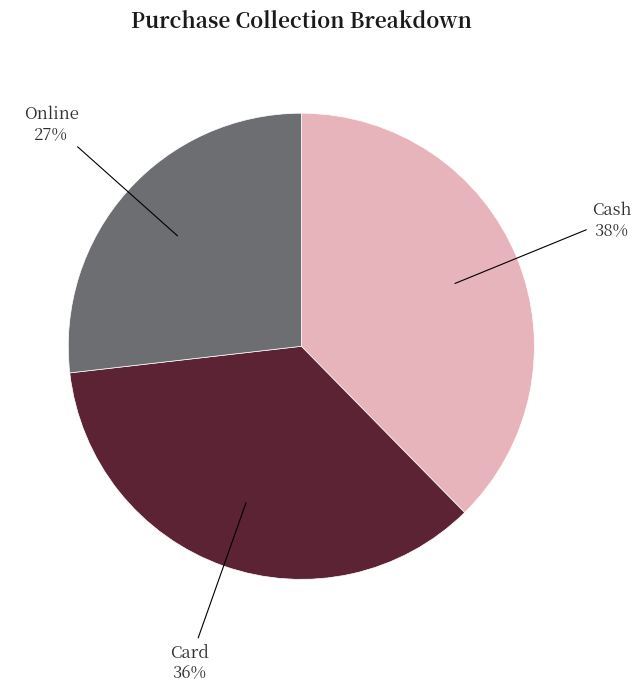

Is it true that Cash is 25% of the pie?

False